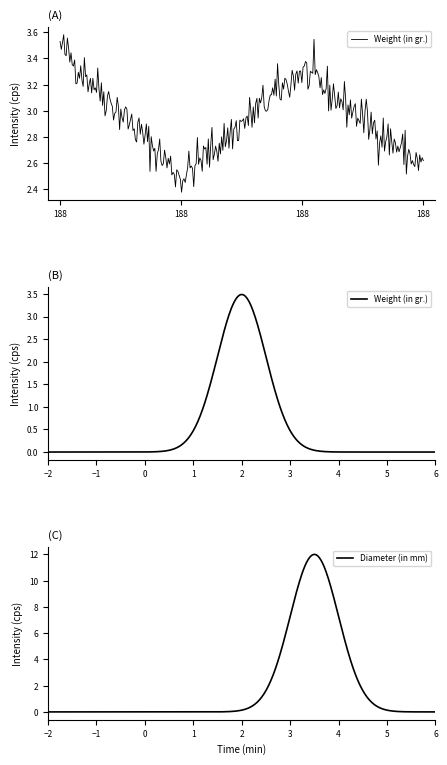

How many Weight (in gr.) values are between 2 and 3?

2